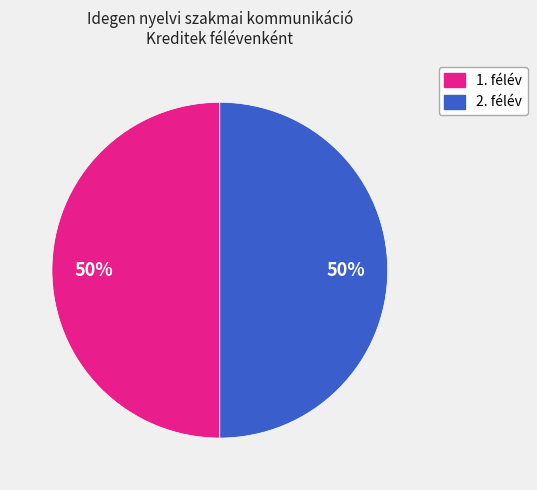

To the nearest percent, what is the average slice percentage?

50%